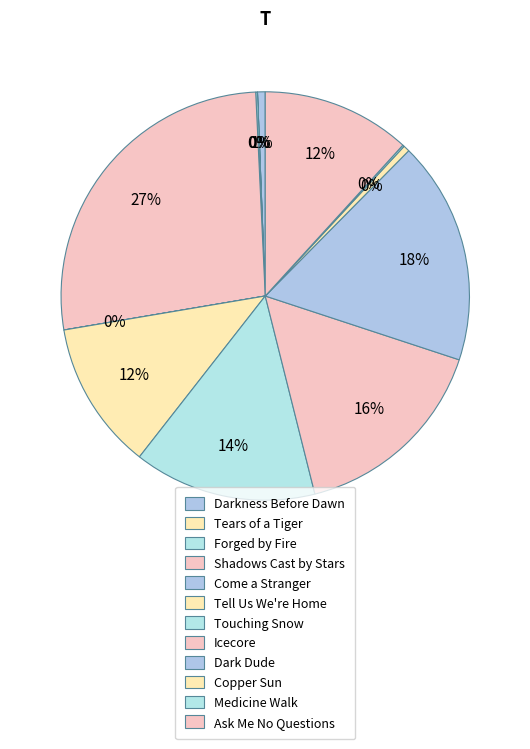

How much of the chart is everything except Shadows Cast by Stars?

73.1%